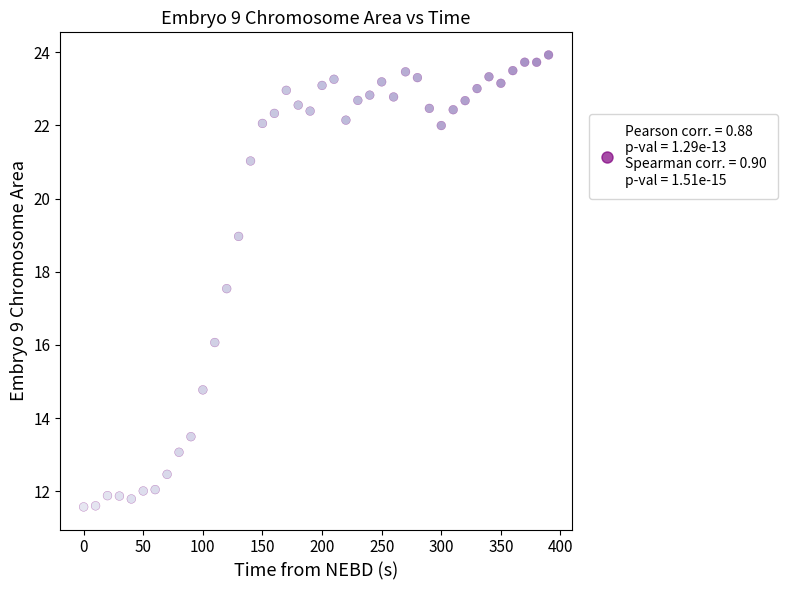

What Y value in the scatter plot is closest to 17?

17.5